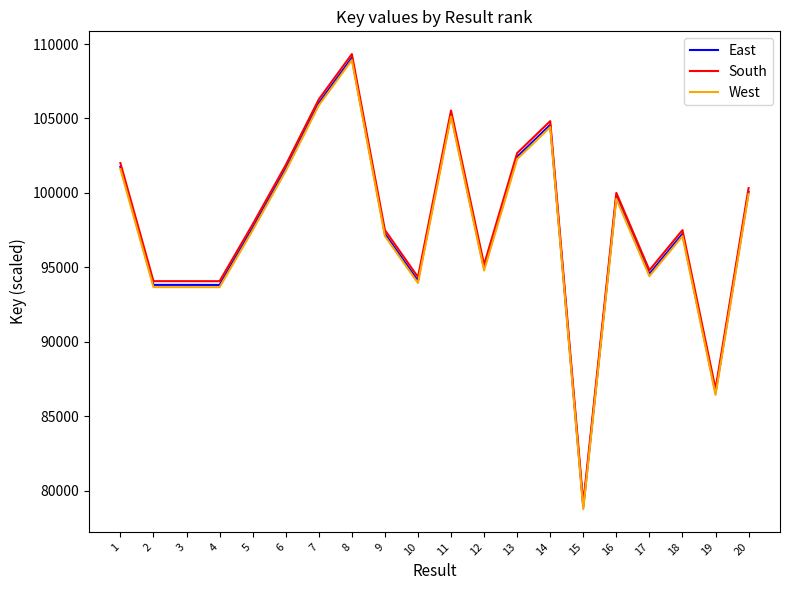

What is the maximum value shown in the chart?

109324.3